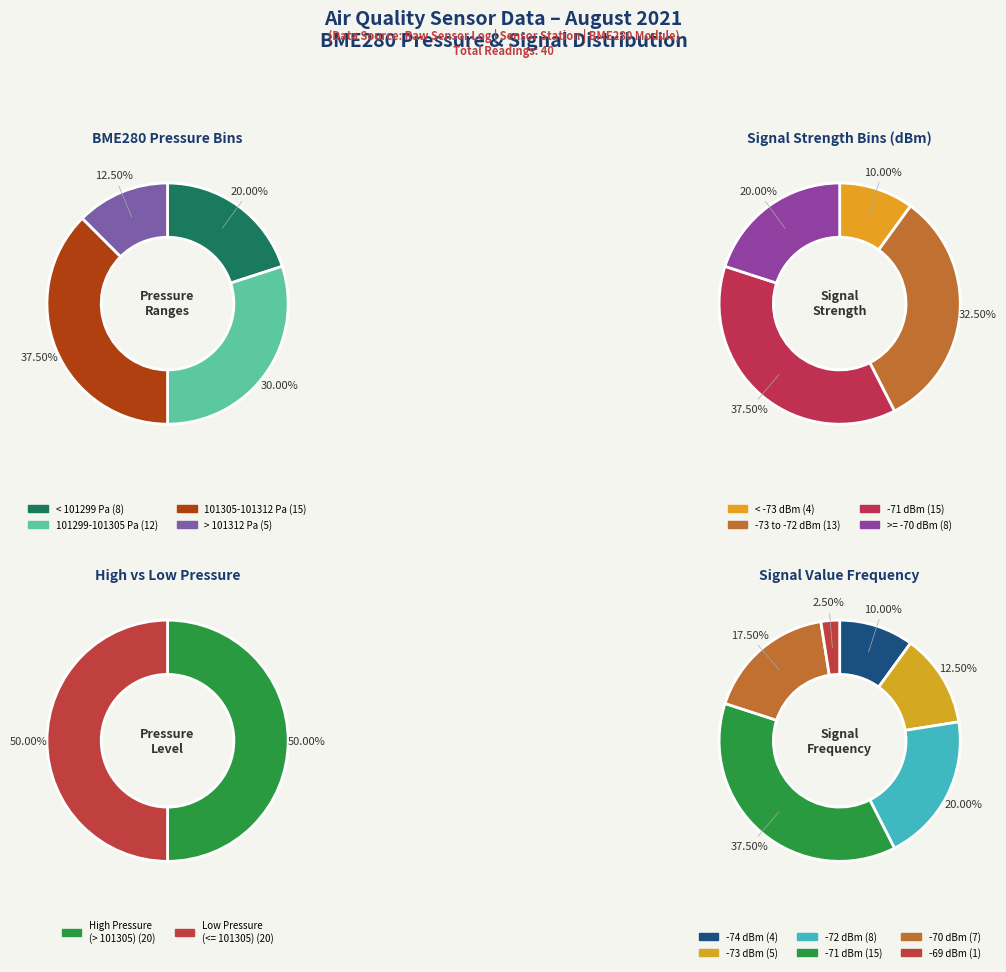

True or false: 0 accounts for 15% of the total.

False